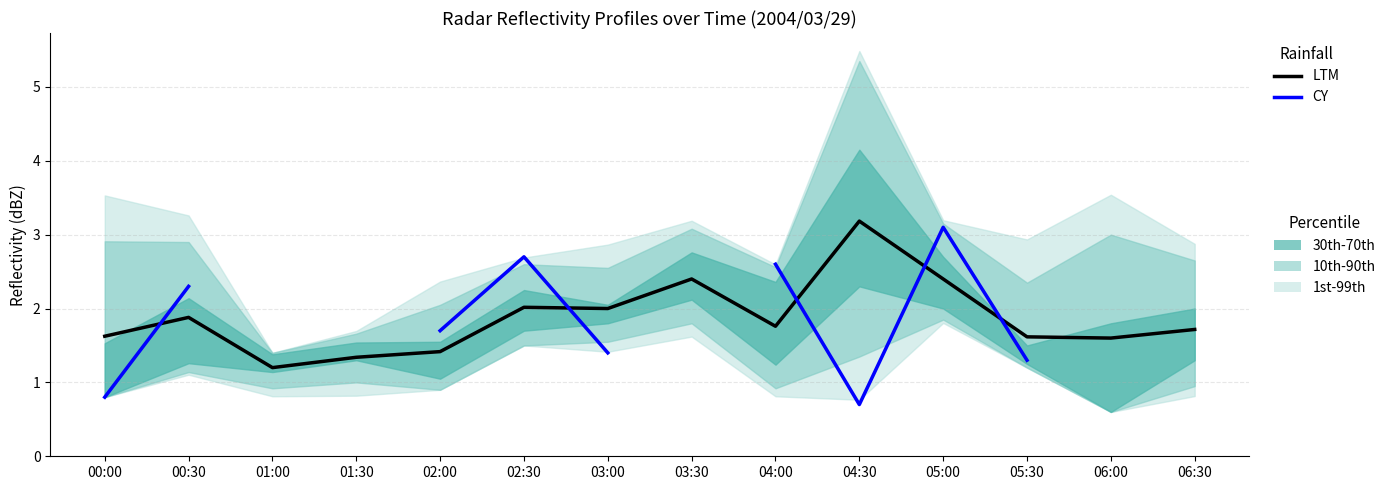

Where is the first local maximum for LTM?

00:30